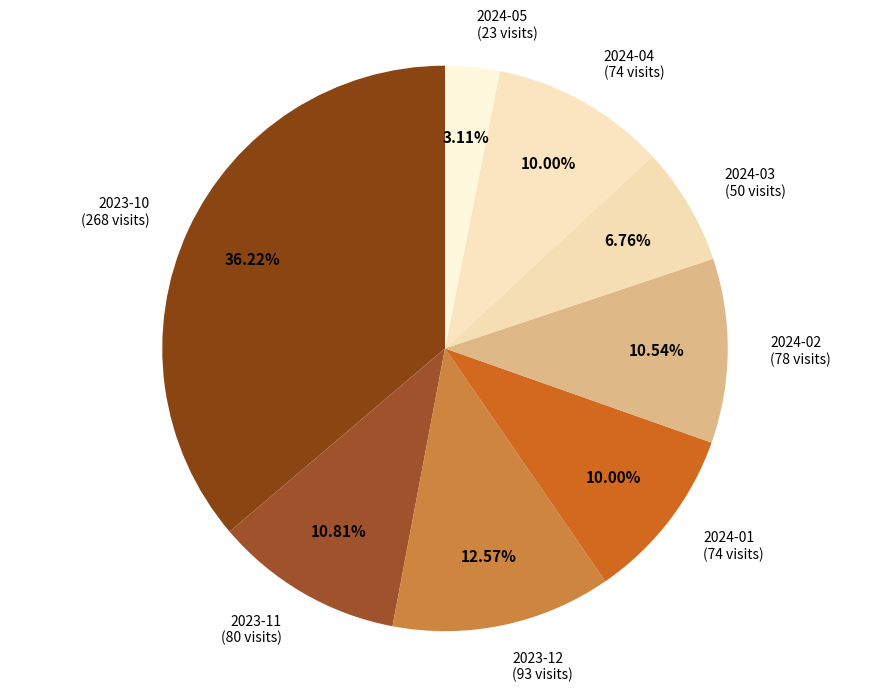

To the nearest percent, what is the average slice percentage?

12%